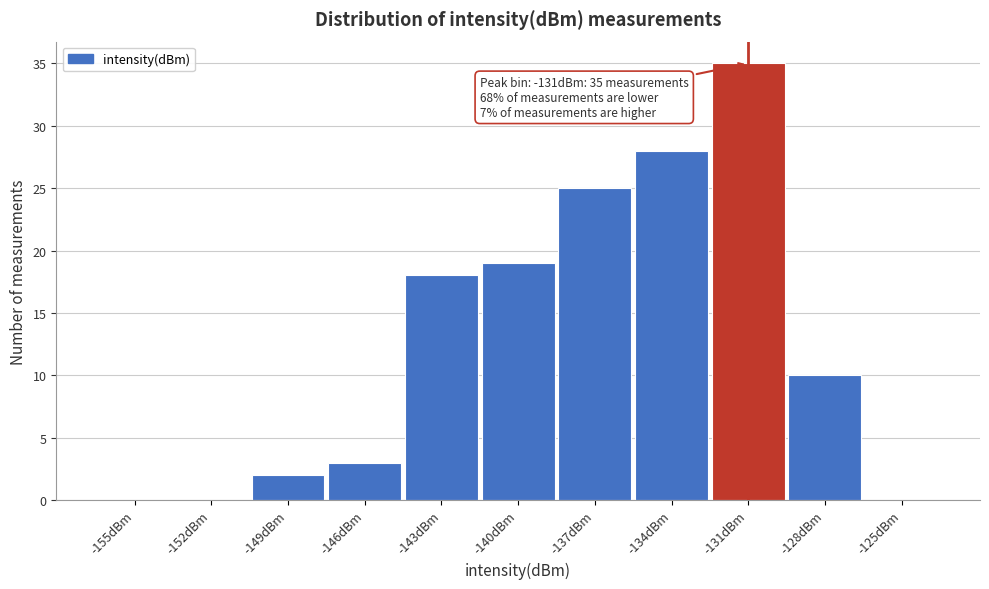

Reading left to right, transcribe all the data shown in this chart.

-155dBm=0	-152dBm=0	-149dBm=2	-146dBm=3	-143dBm=18	-140dBm=19	-137dBm=25	-134dBm=28	-131dBm=35	-128dBm=10	-125dBm=0